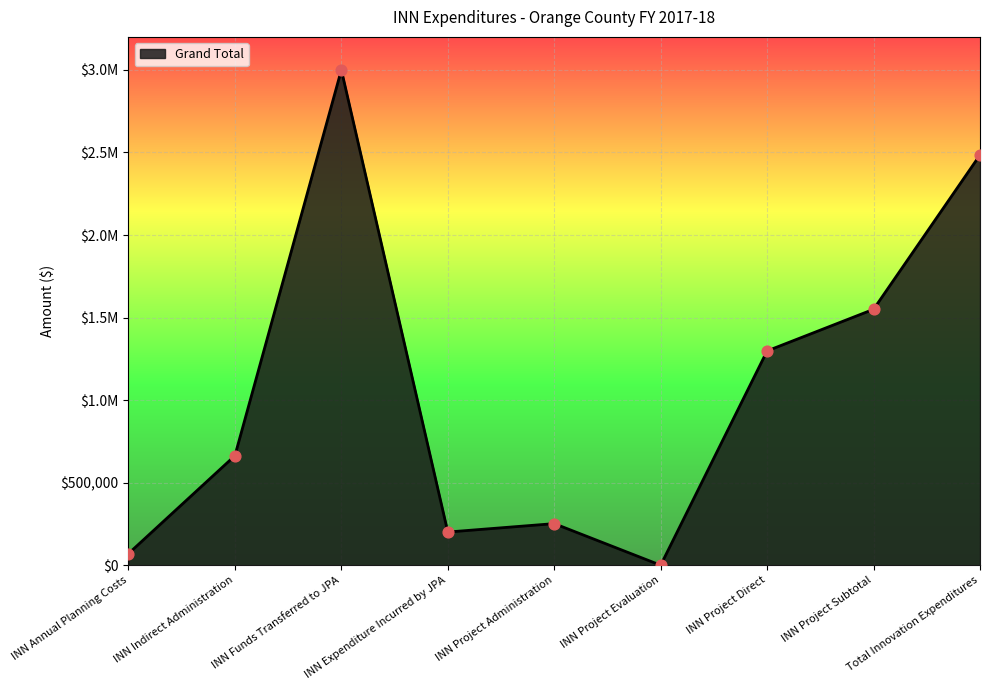

Between INN Expenditure Incurred by JPA and INN Indirect Administration, which is larger?

INN Indirect Administration